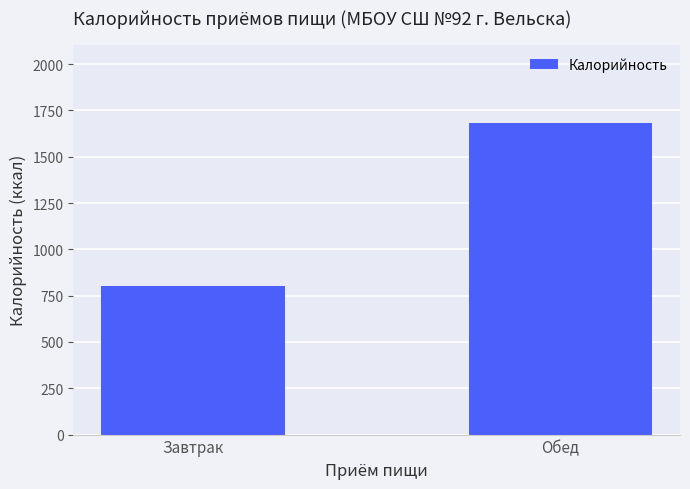

Reading right to left, extract all data points from this chart.

Обед=1684.8	Завтрак=800.2